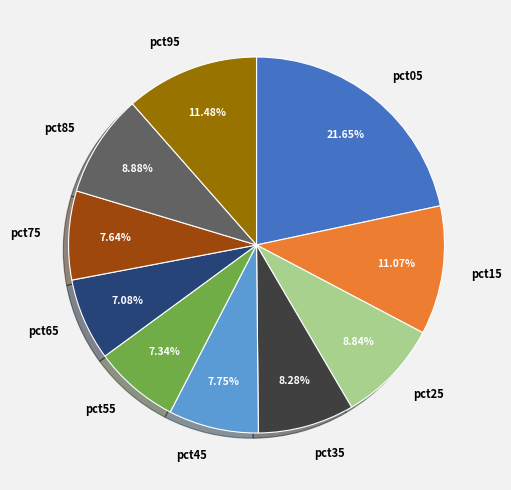

Between pct35 and pct65, which is larger?

pct35